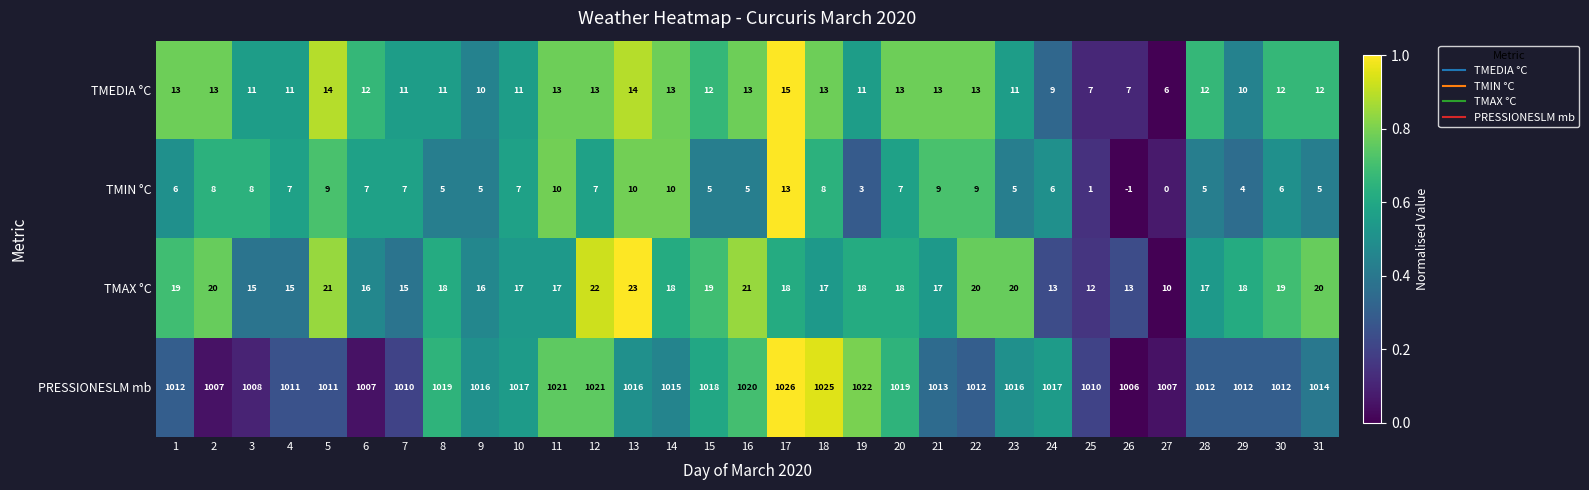

What is the sum of the TMIN °C values at 21 and 19?

12